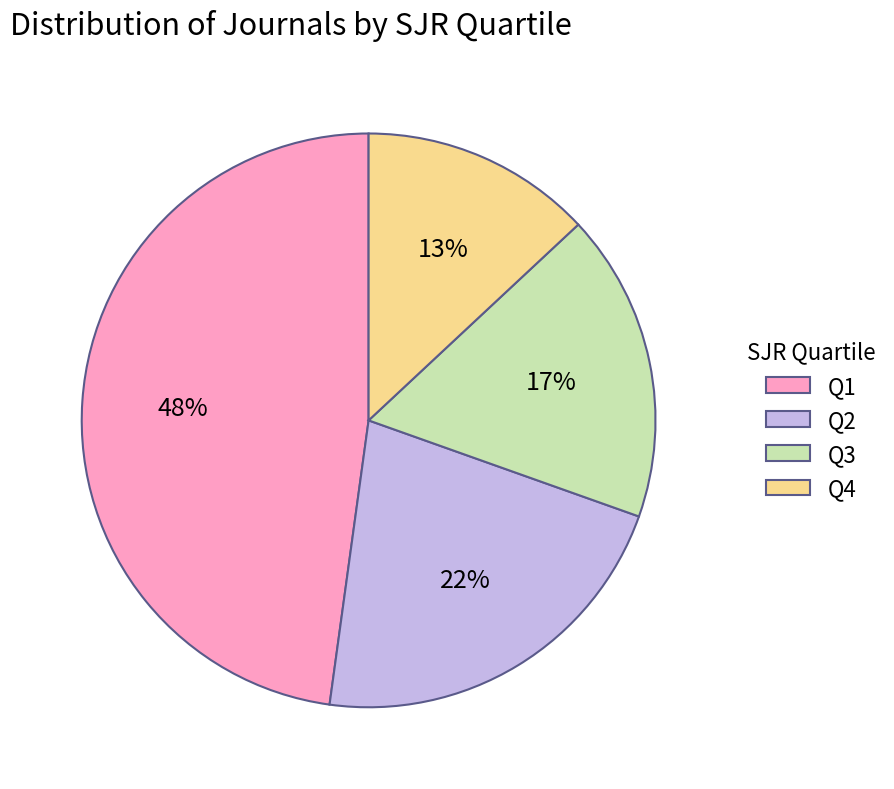

To the nearest percent, what is the average slice percentage?

25%